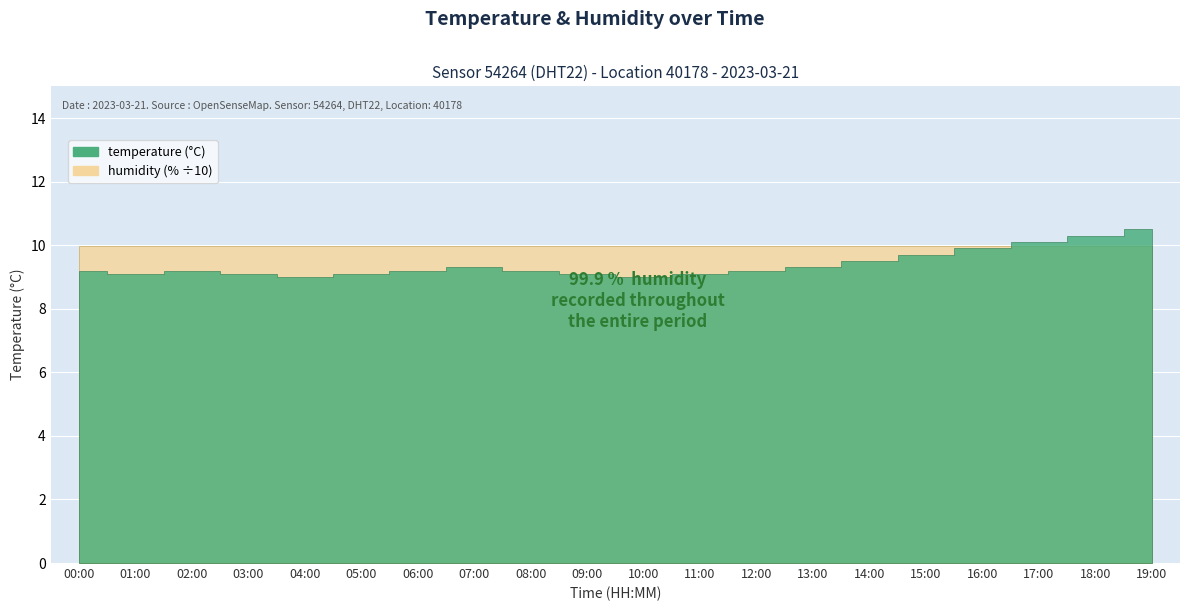

List the labels in order of temperature value, smallest first.

04:00, 10:00, 01:00, 03:00, 05:00, 09:00, 11:00, 00:00, 02:00, 06:00, 08:00, 12:00, 07:00, 13:00, 14:00, 15:00, 16:00, 17:00, 18:00, 19:00